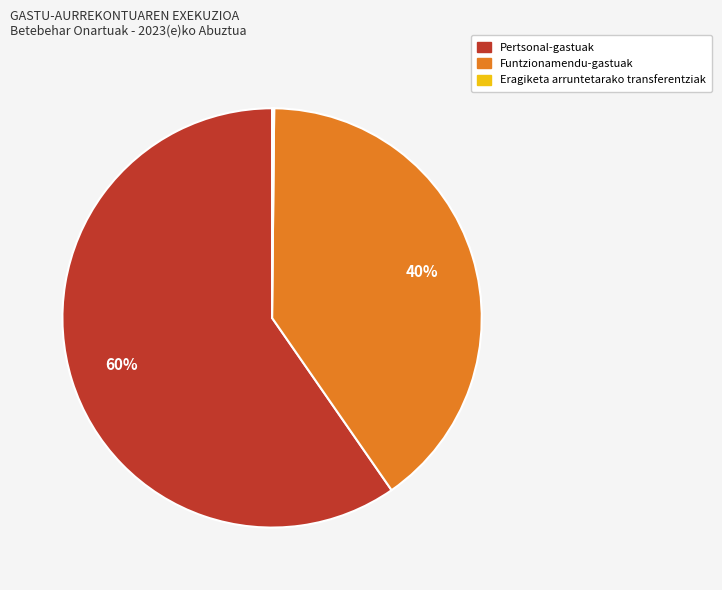

Does any single category account for the majority?

Yes